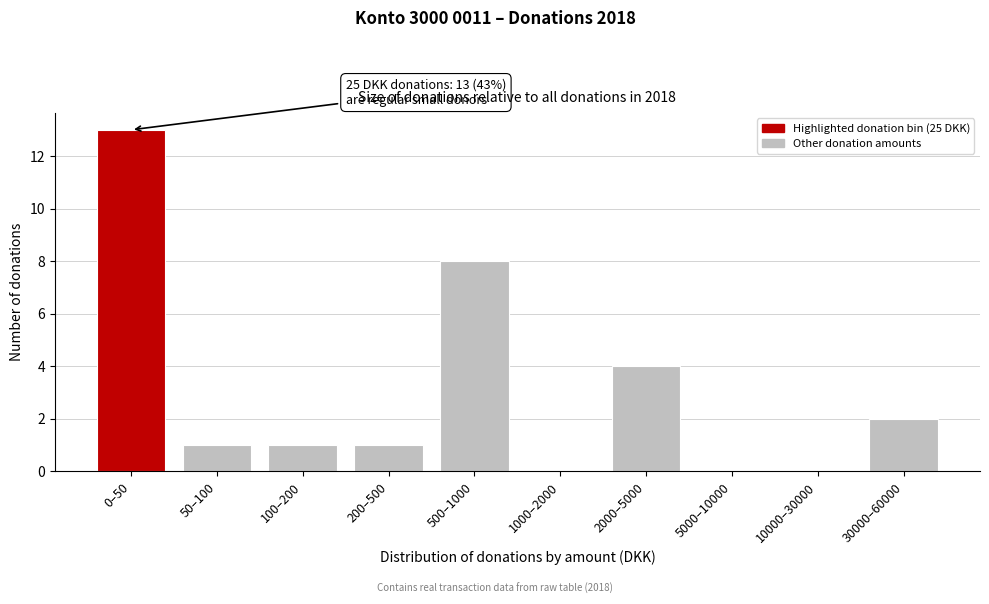

Reading right to left, list all the values displayed in this chart.

30000–60000=2	10000–30000=0	5000–10000=0	2000–5000=4	1000–2000=0	500–1000=8	200–500=1	100–200=1	50–100=1	0–50=13